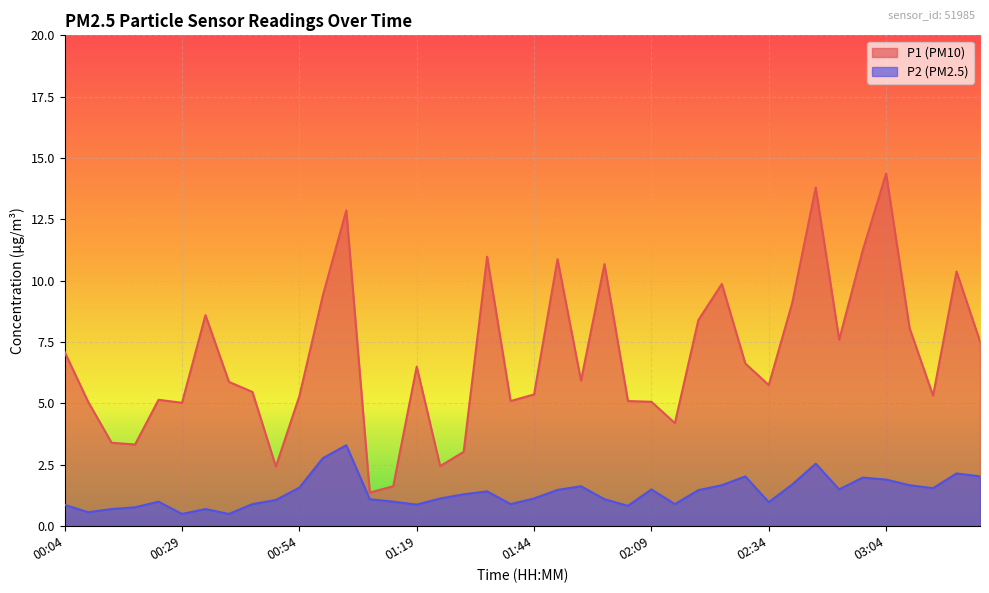

The P2 series shows 1.5 at 02:09. True or false?

True